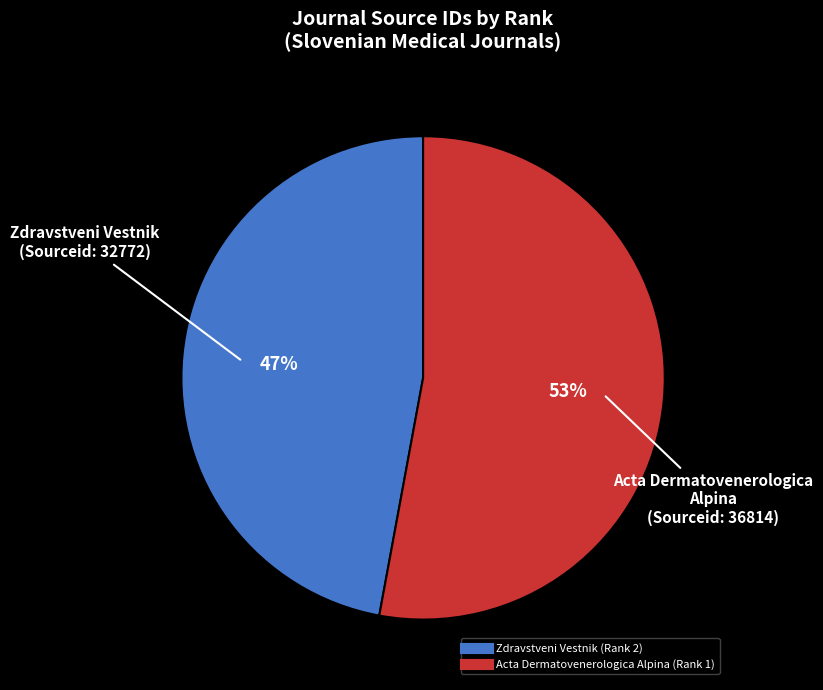

Which has a higher value, Zdravstveni Vestnik (Rank 2) or Acta Dermatovenerologica Alpina (Rank 1)?

Acta Dermatovenerologica Alpina (Rank 1)